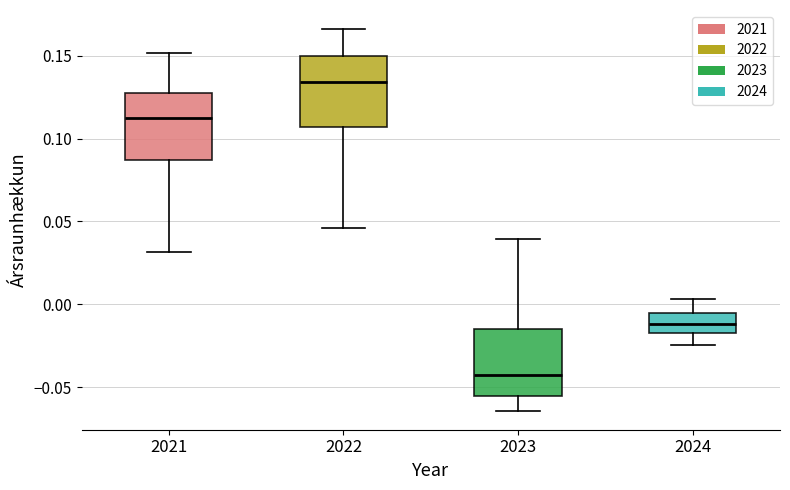

Which box has the lowest median line?

2023